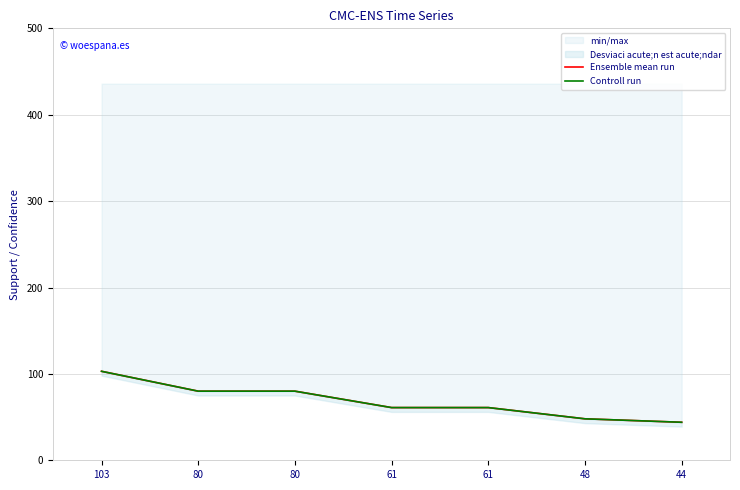

How many times do Controll run and Ensemble mean run cross each other?

4